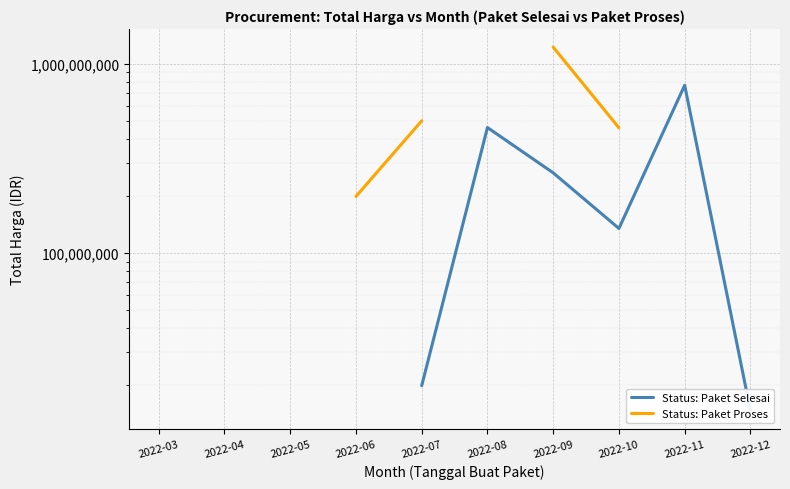

The value of Status: Paket Proses at 2022-10 is 459054150.0. True or false?

True